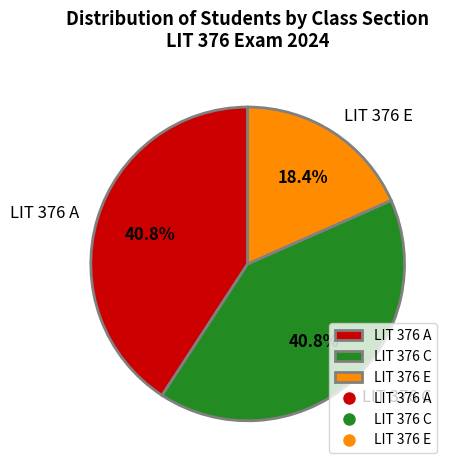

To the nearest percent, what is the difference between the largest and smallest slice percentages?

22%